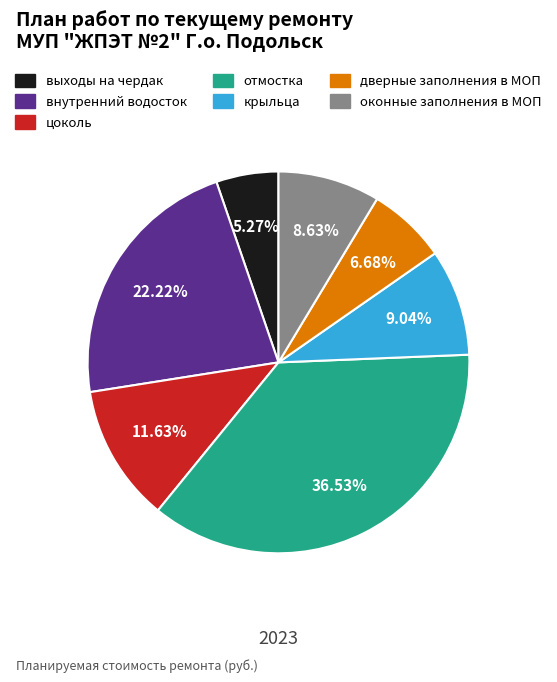

How many segments does this pie chart have?

7